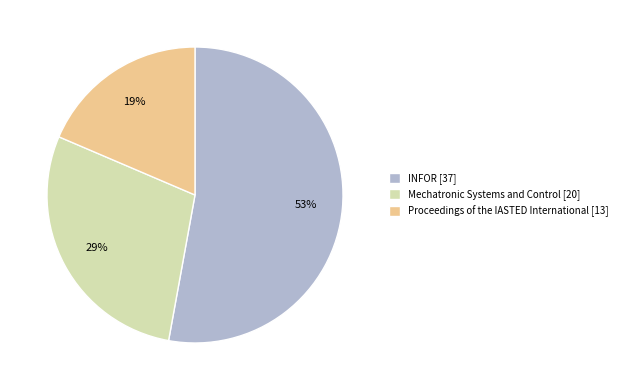

Which category has the biggest portion of the pie?

INFOR [37]